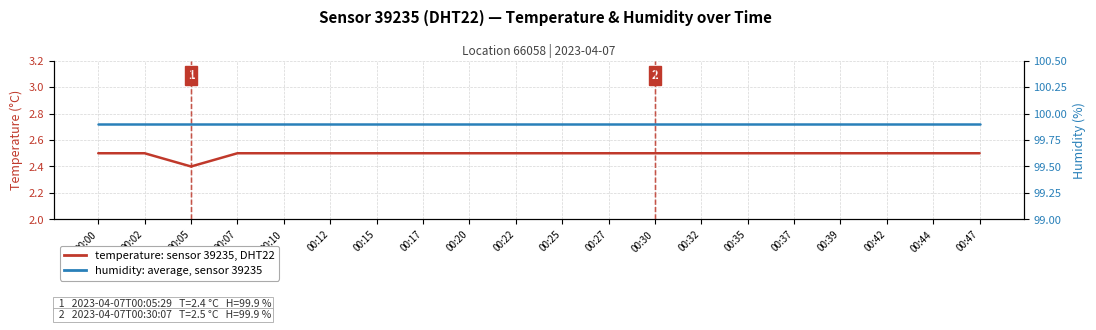

What is the total value across all series at 00:35?

102.4